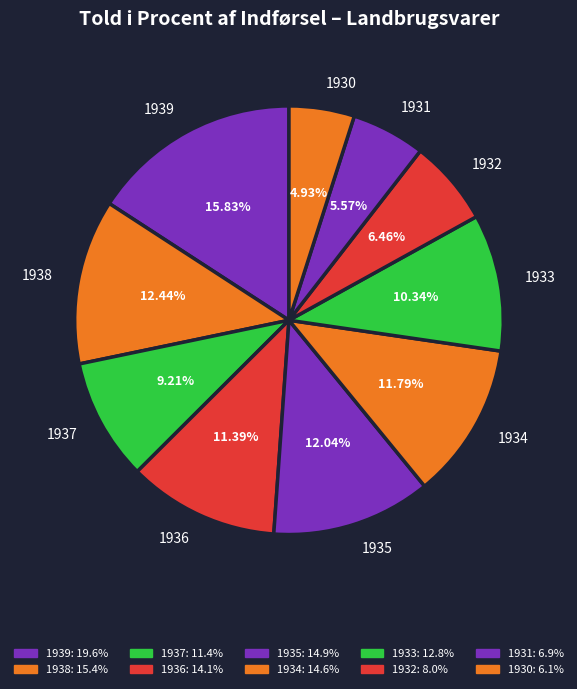

Count the number of slices in the pie.

10